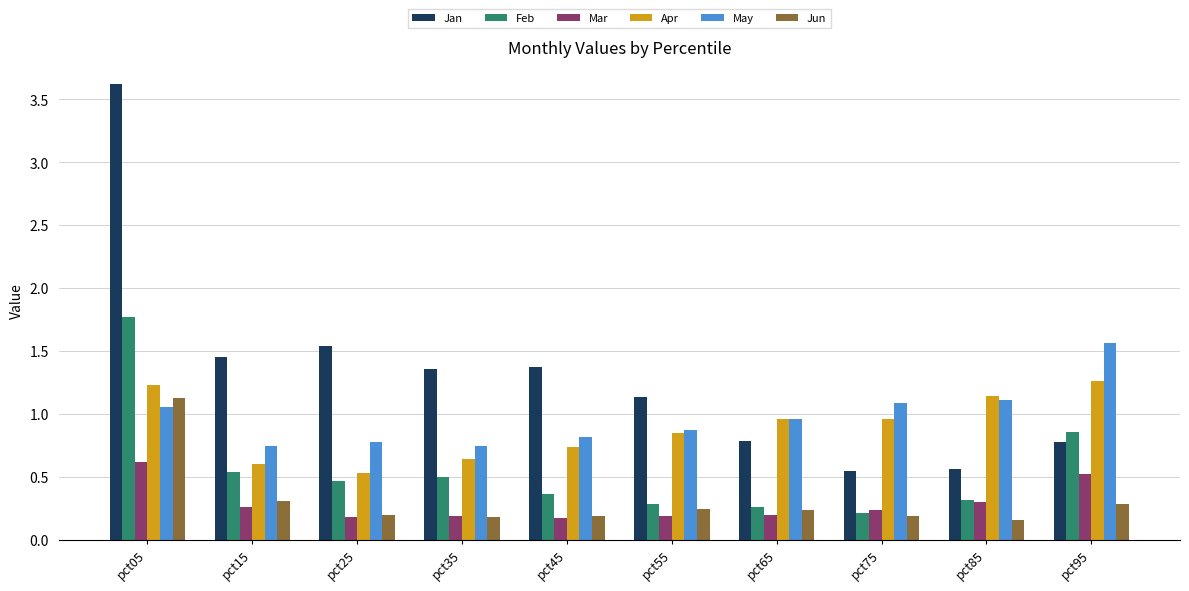

True or false: Mar has a value of 0.2 at pct45.

True